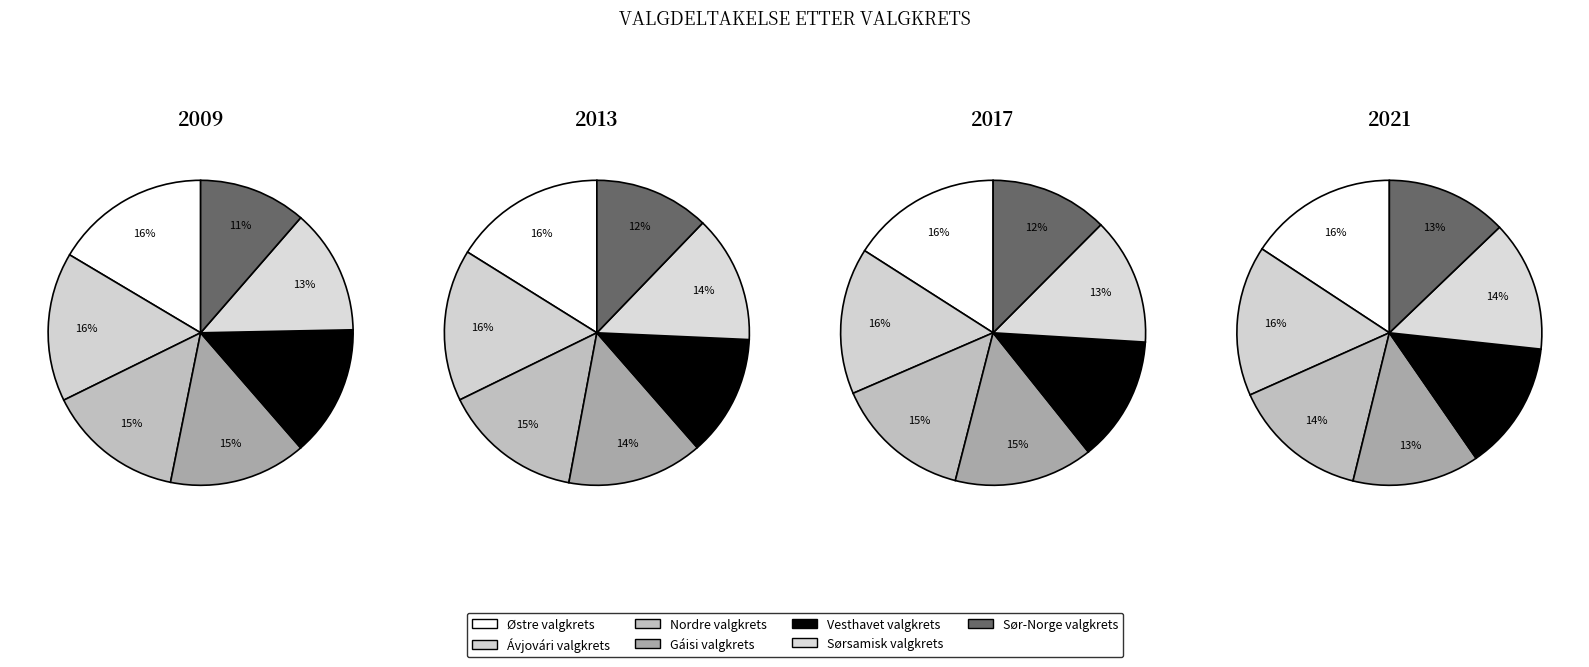

Does Nordre valgkrets account for over 50% of the chart?

No